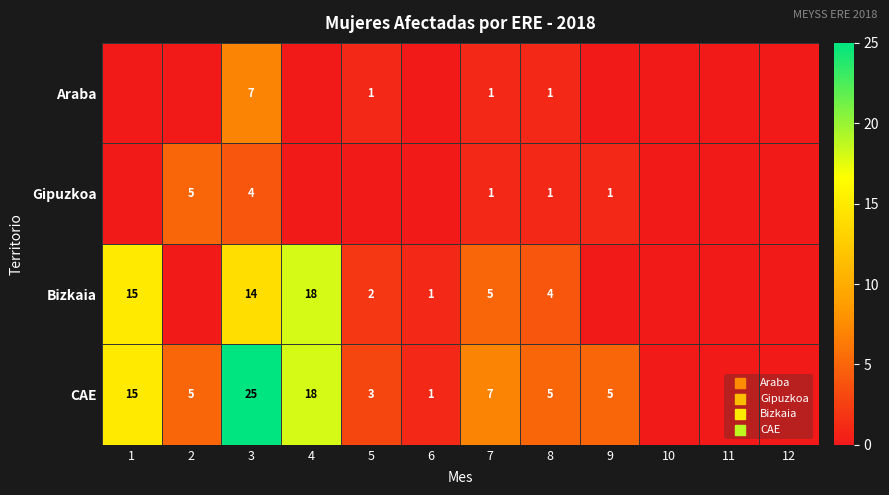

What is the spread (max minus min) of values at 3?

21